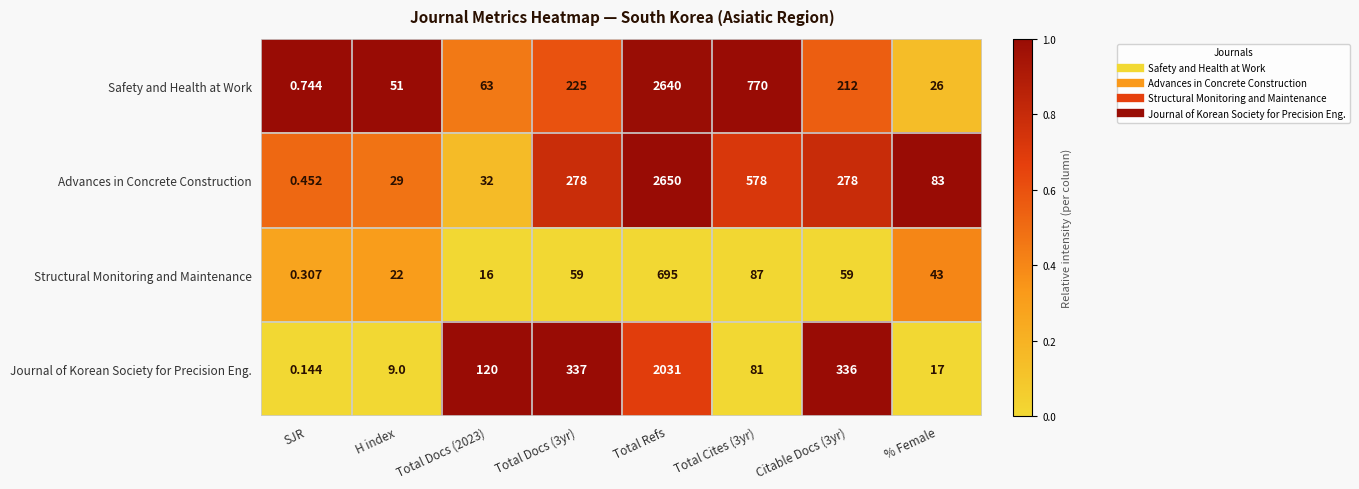

Count the number of data series in this chart.

4